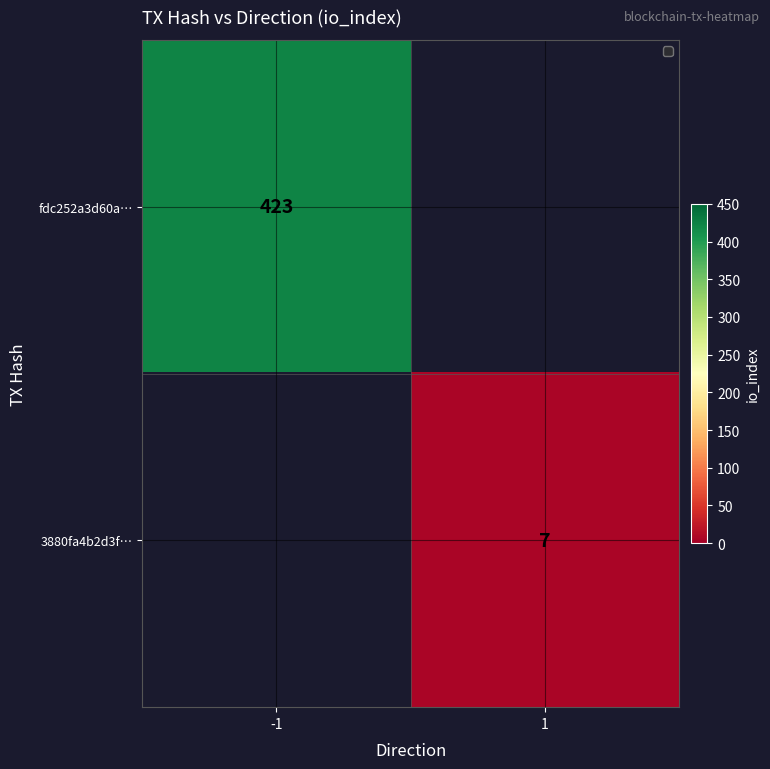

The fdc252a3d60a… series shows 423 at -1. True or false?

True